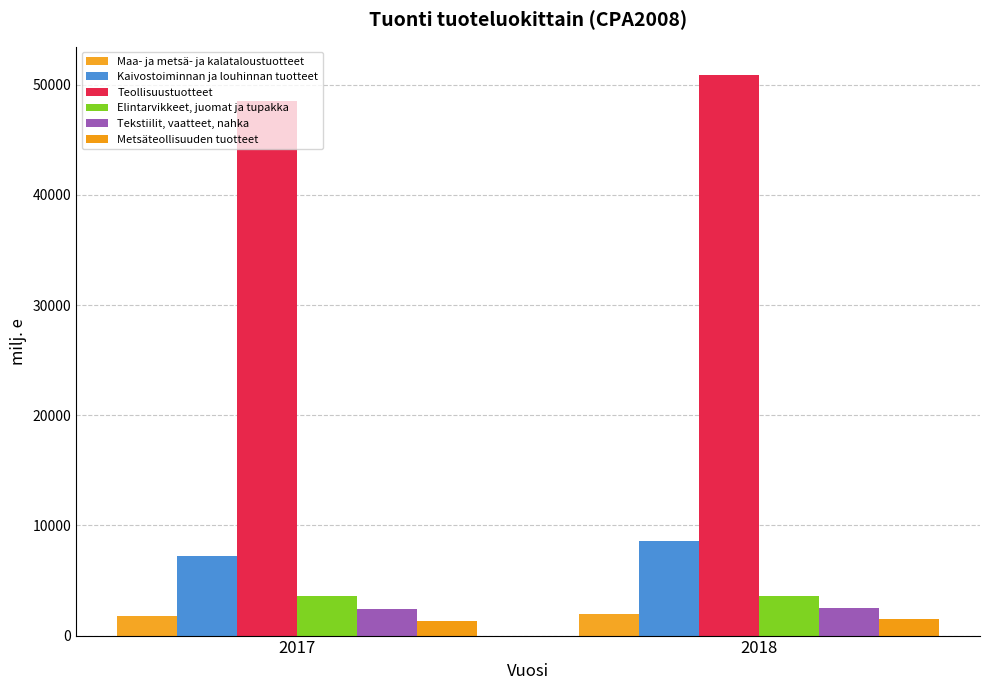

Is it true that Metsäteollisuuden tuotteet equals 2179.0 at 2018?

False